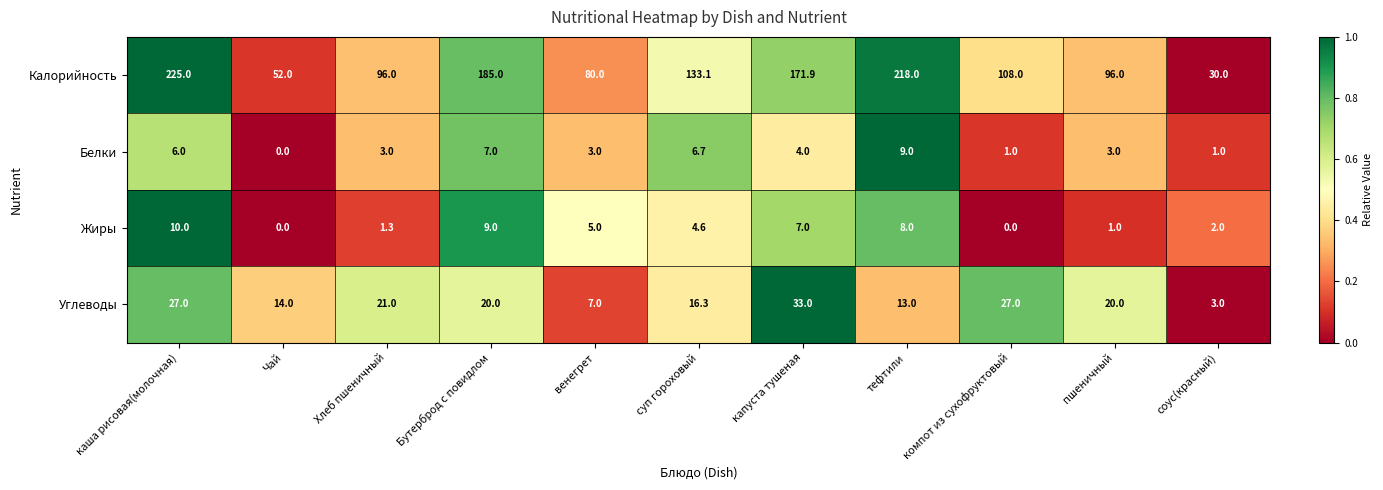

True or false: Углеводы has a value of 24.9 at суп гороховый.

False